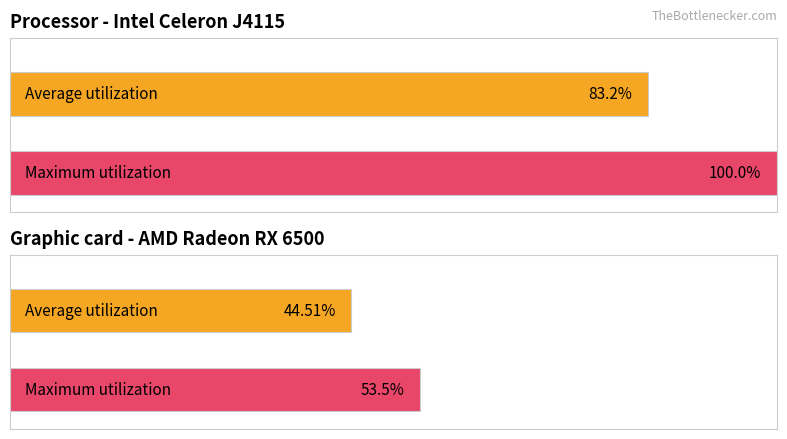

Which series has the largest total across all categories?

Maximum utilization